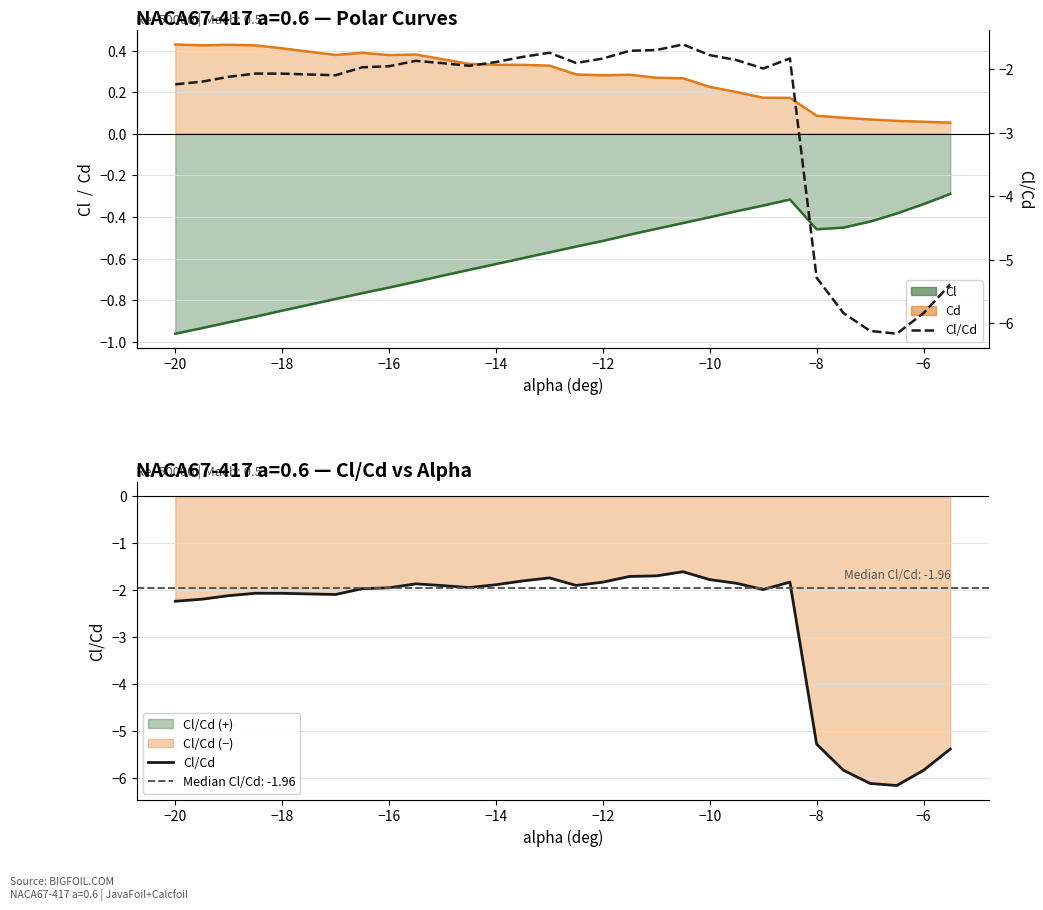

What is the value of the 12th point from the left?

-1.9